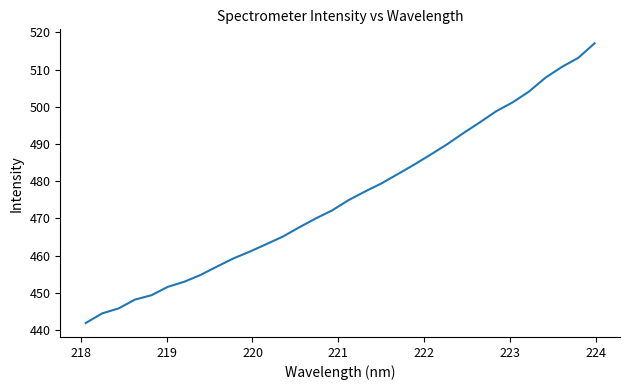

What is the smallest value displayed?

441.9